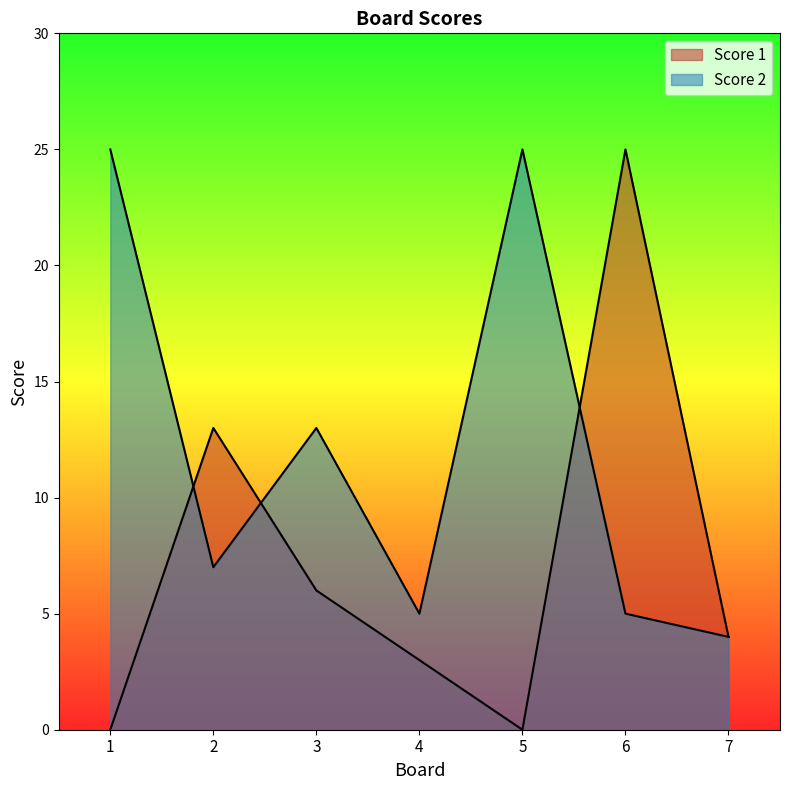

True or false: Score 2 has more than 1 points higher than both neighbors.

True